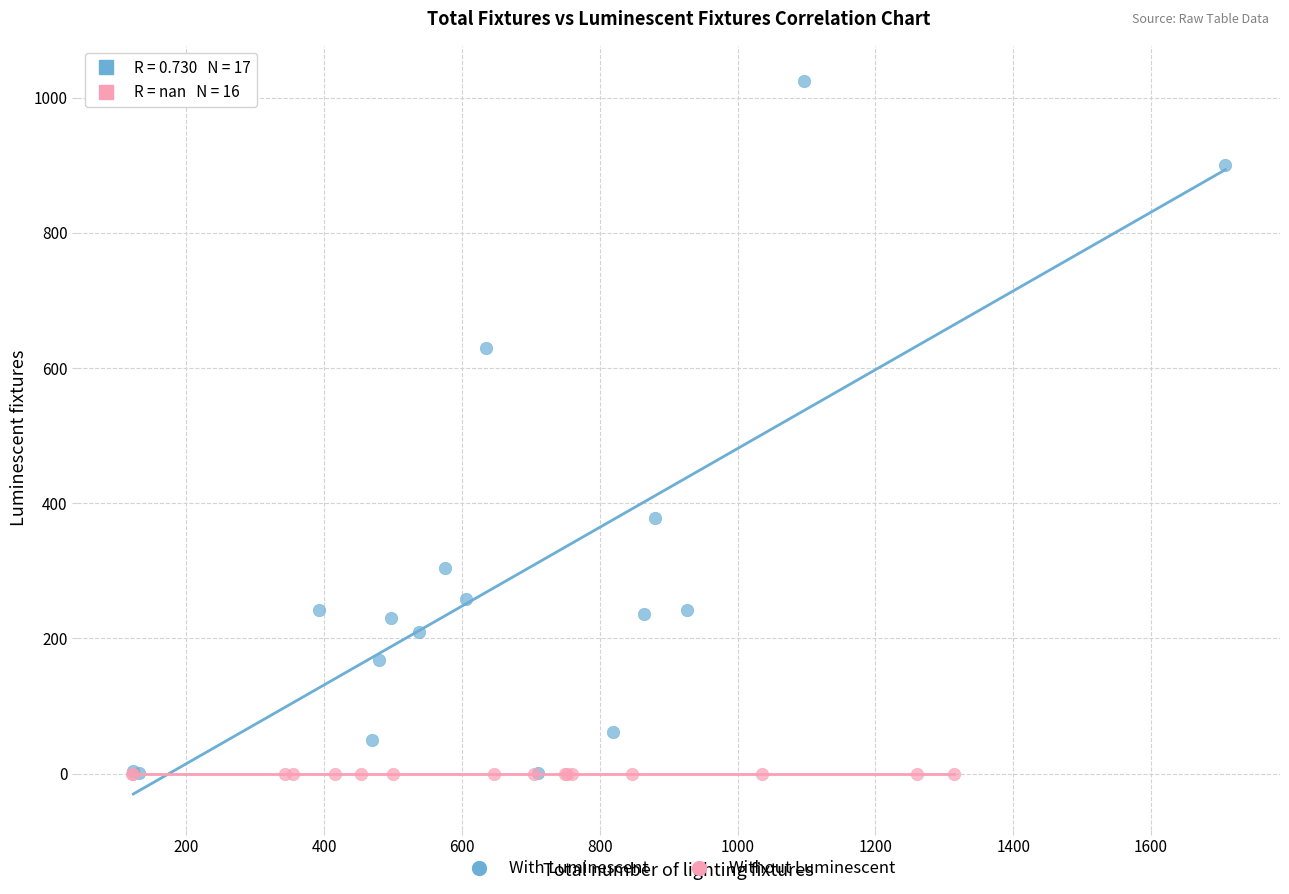

Which series reaches the maximum Y coordinate?

With Luminescent